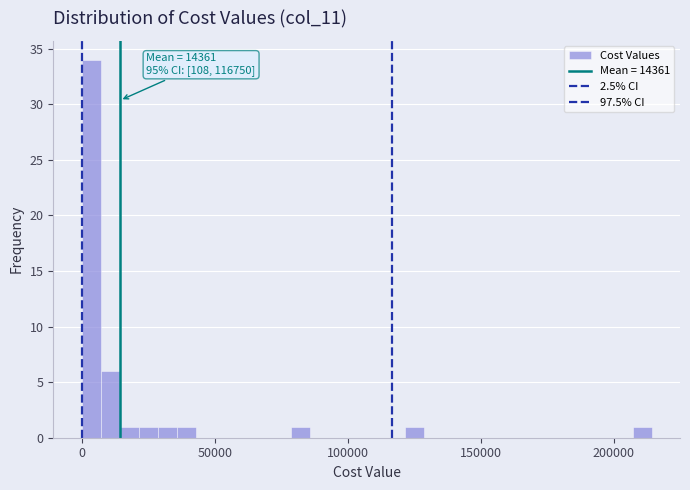

Read against the x-axis, roughly where is the centre of the tallest bar?

5000